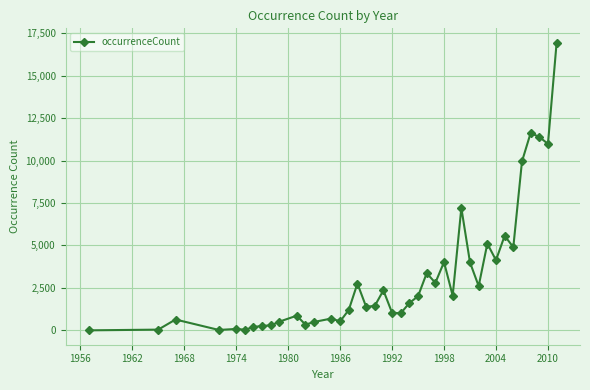

True or false: there are more than 1 points higher than both neighbors.

True